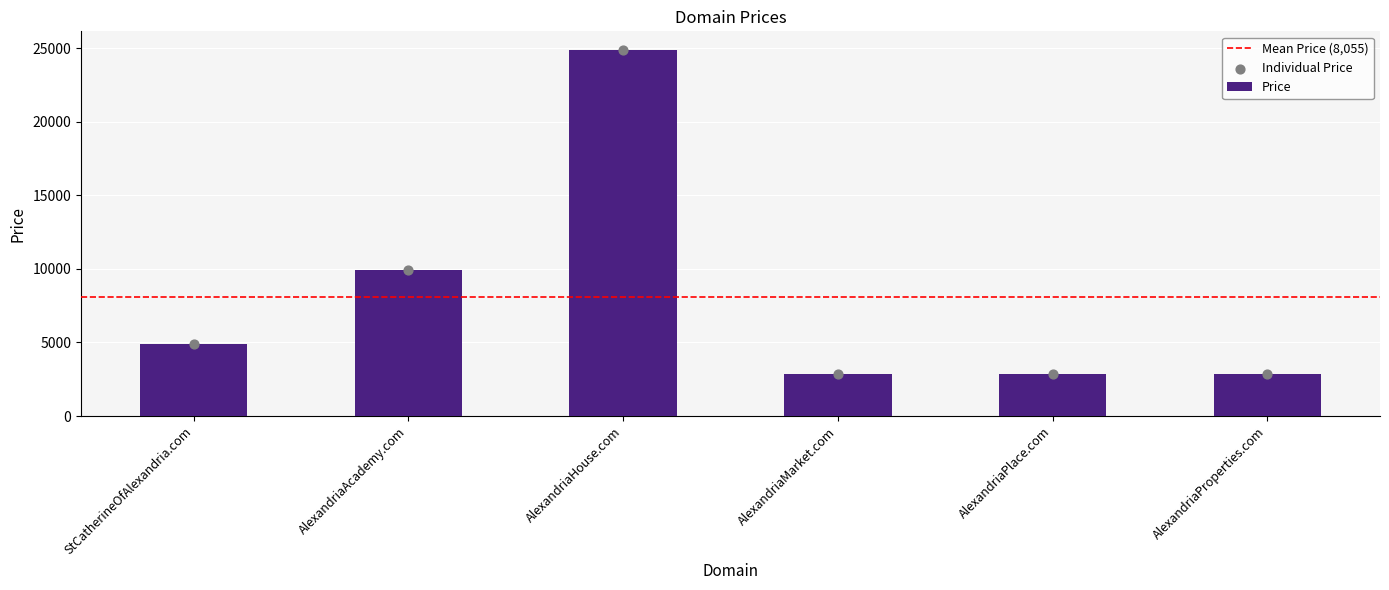

Between StCatherineOfAlexandria.com and AlexandriaProperties.com, which is larger?

StCatherineOfAlexandria.com